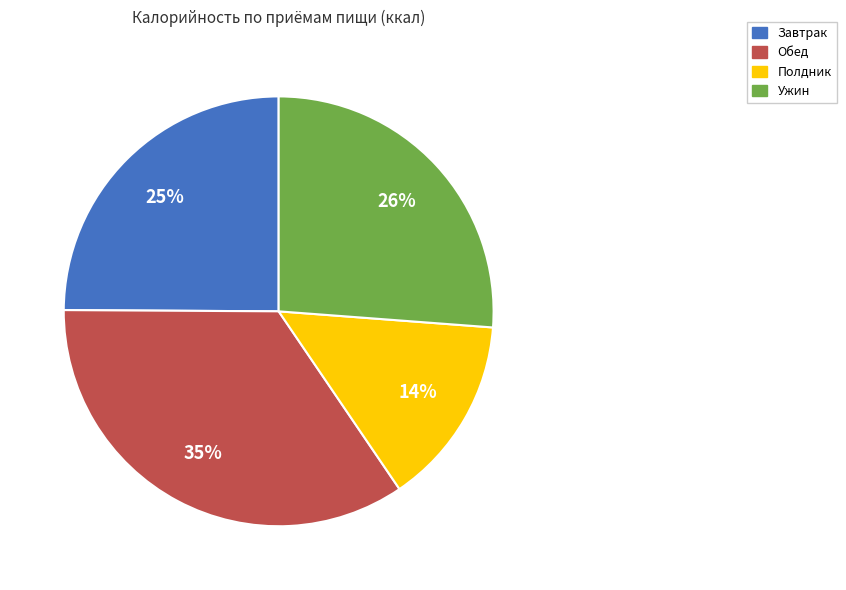

Does any single category account for the majority?

No